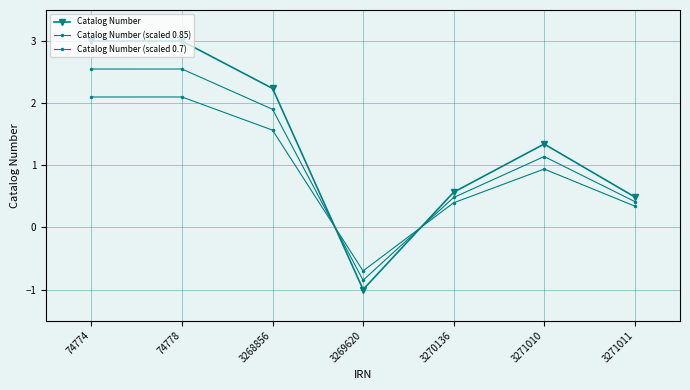

Is this an area chart (filled region under the line)?

No